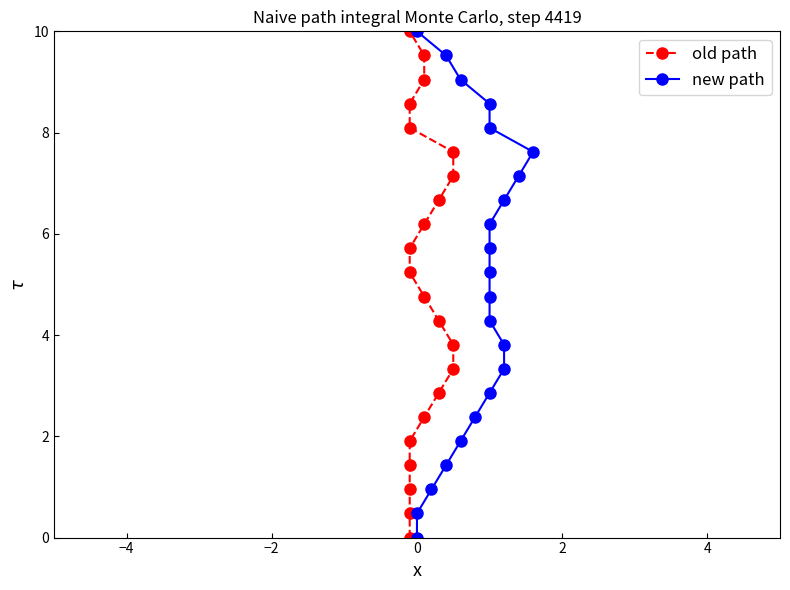

How many data points does each series have?

22